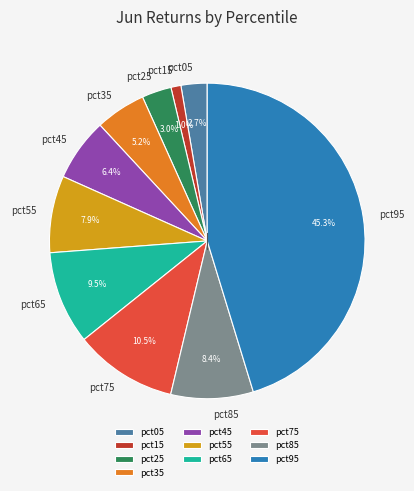

Do pct25 and pct45 together represent more than half of the pie?

No